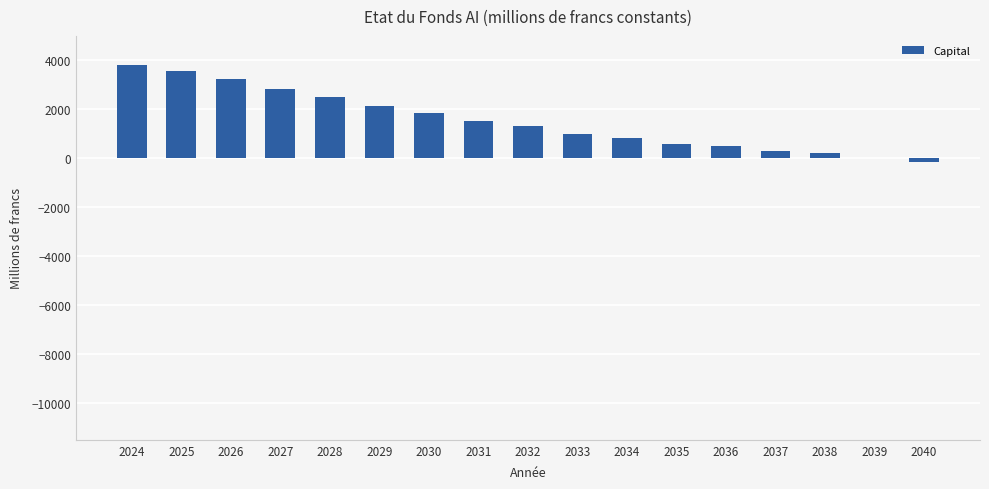

What is the change in value from 2038 to 2039?

-200